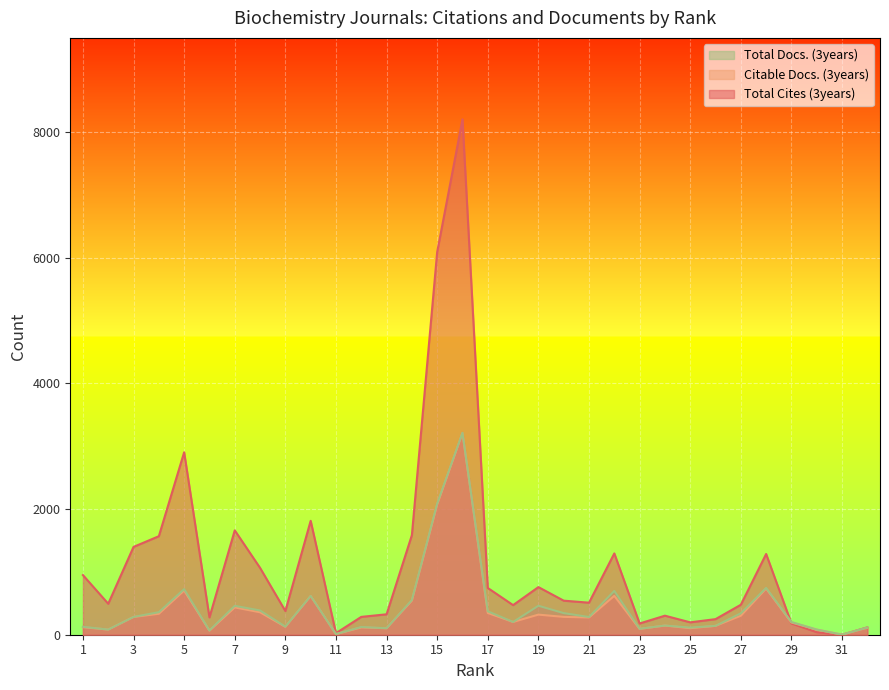

The Total Docs. (3years) series shows 197 at 27. True or false?

False